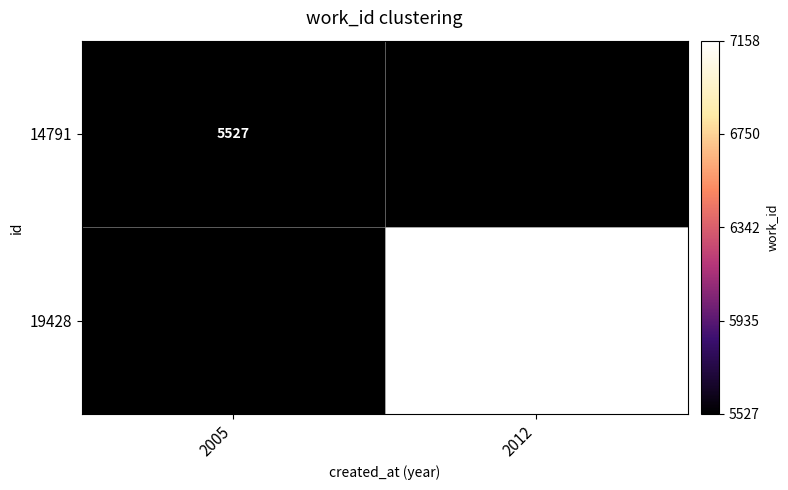

The 14791 series shows 5527 at 2005. True or false?

True